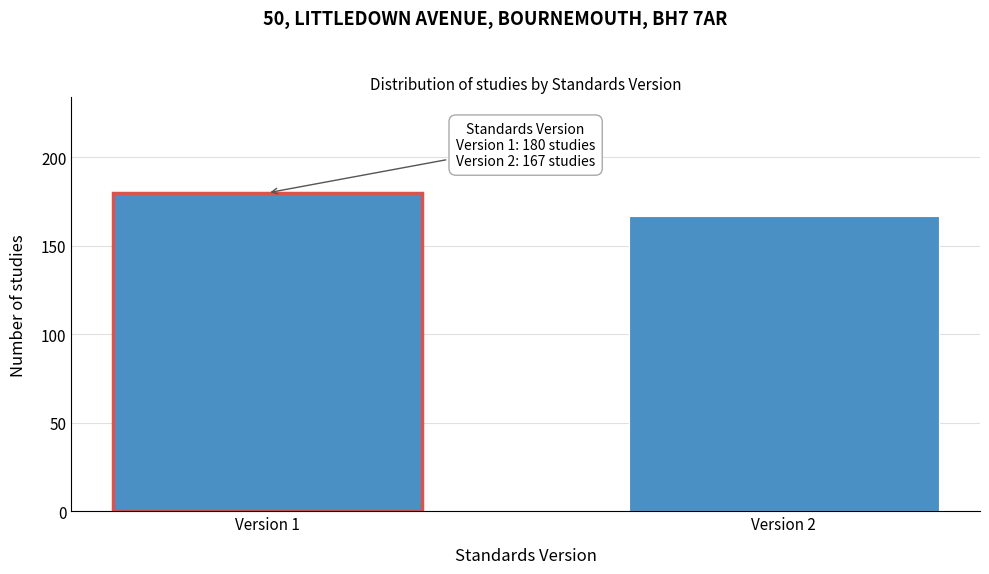

Reading left to right, transcribe all the data shown in this chart.

Version 1=180	Version 2=167